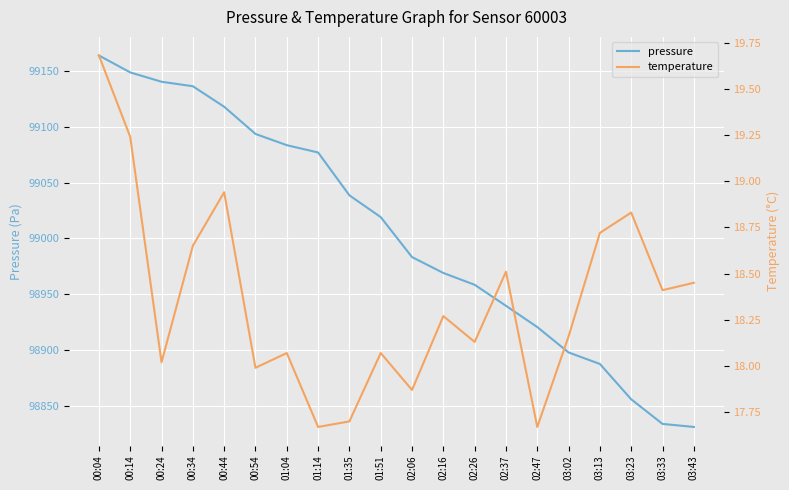

How many data points in pressure are less than 99019?

10